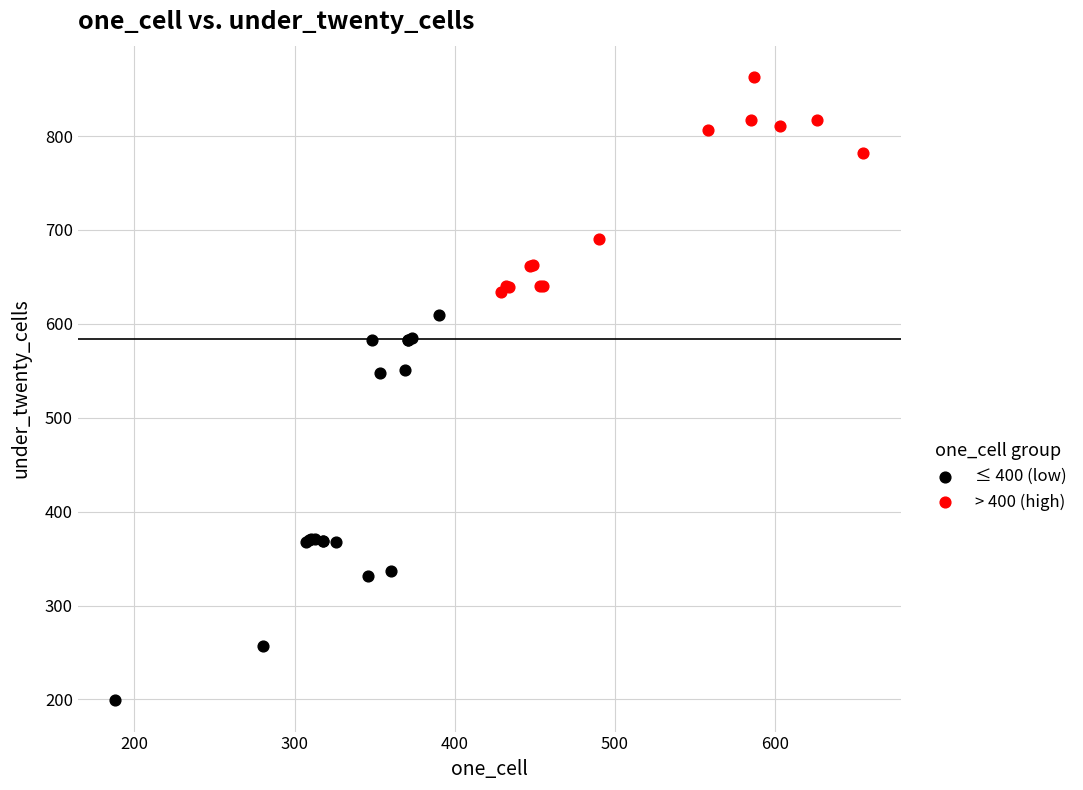

Which series contains the lowest Y value?

≤ 400 (low)